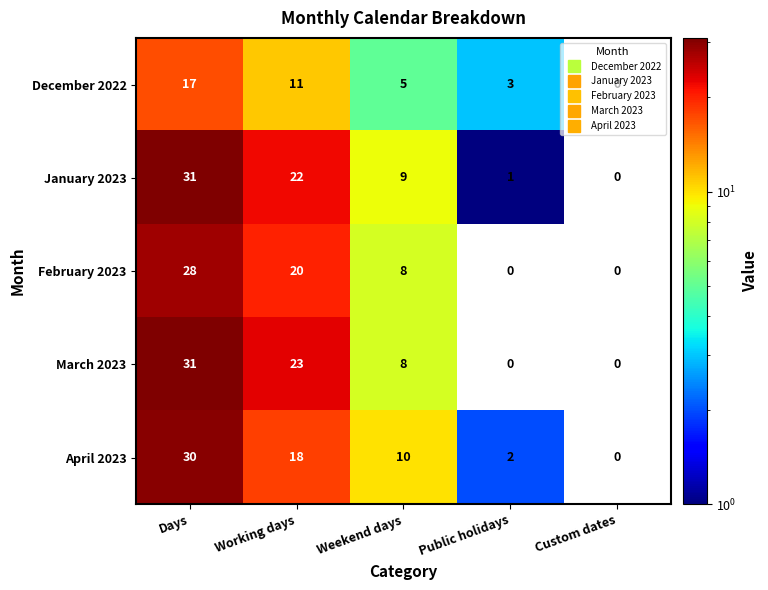

Which series changed the most between Weekend days and Custom dates?

April 2023